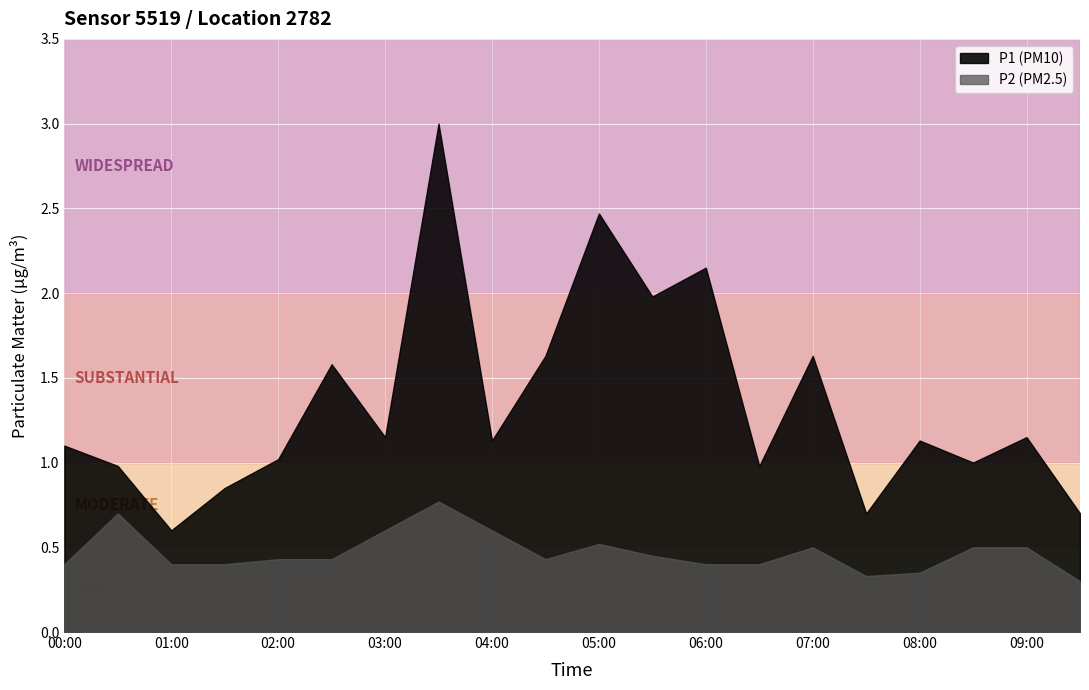

What is the label of the 2nd point from the right?

09:00